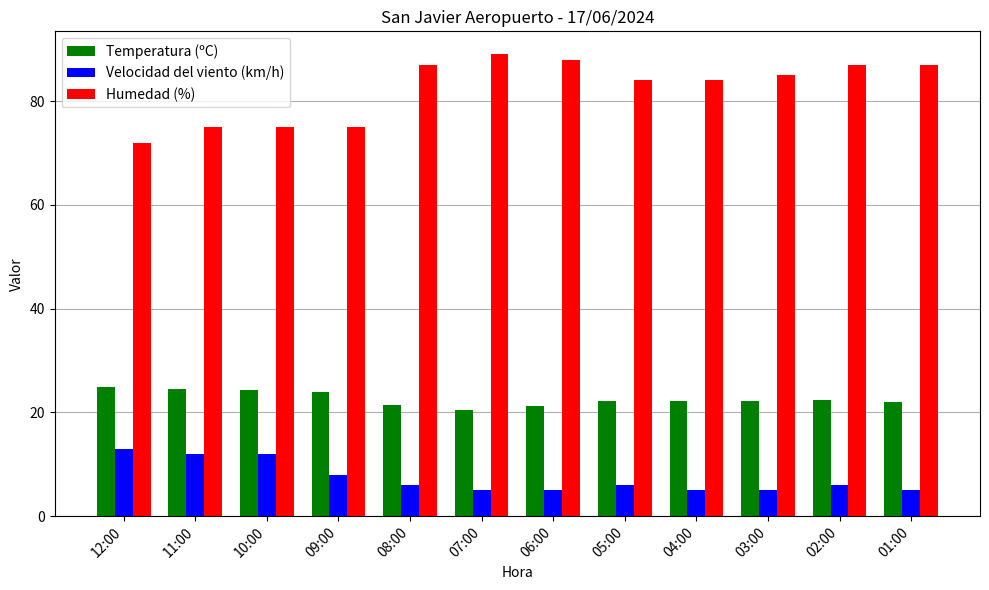

What is the spread (max minus min) of values at 12:00?

59.0